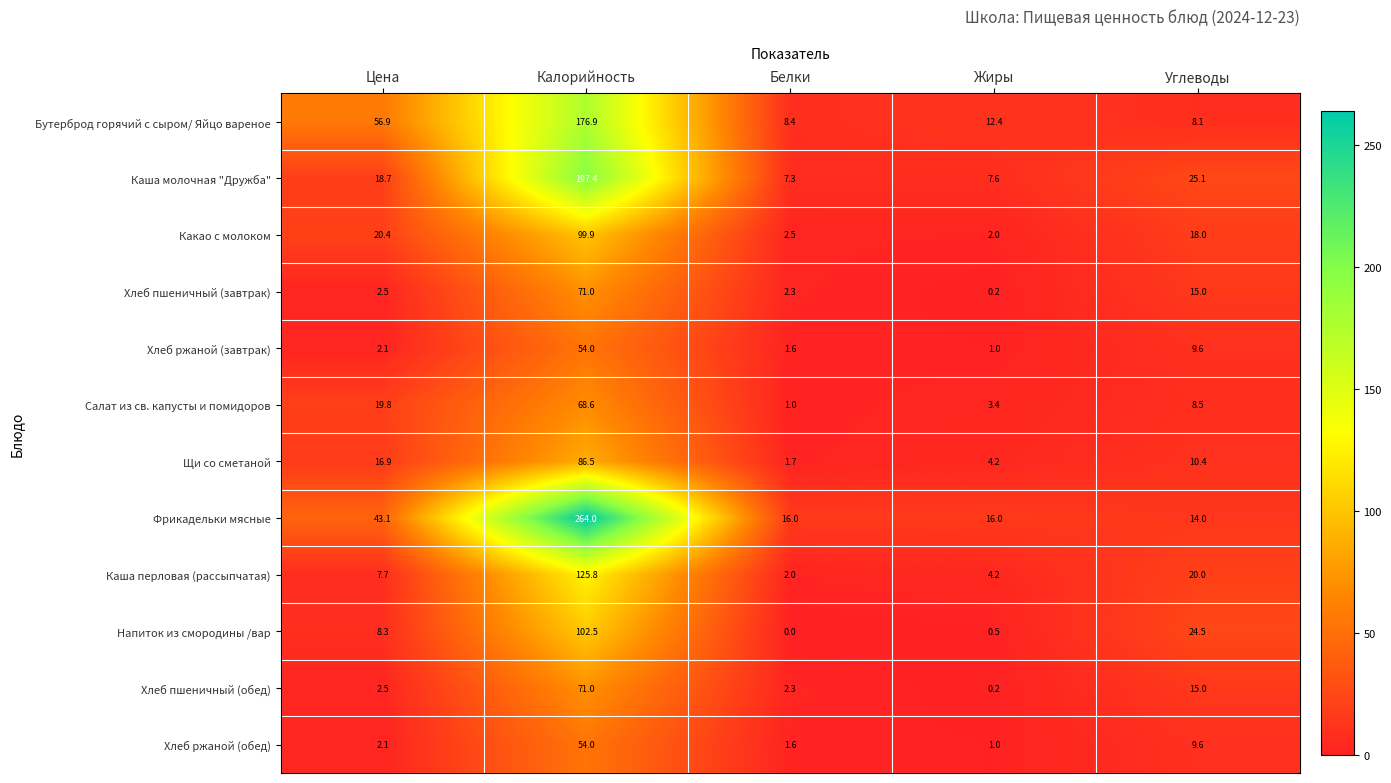

List the labels in order of Хлеб ржаной (обед) value, largest first.

Калорийность, Углеводы, Цена, Белки, Жиры